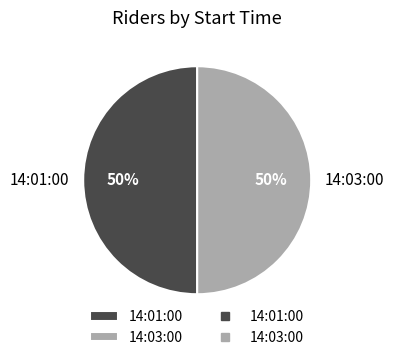

To the nearest percent, what is the difference between the largest and smallest slice percentages?

0%